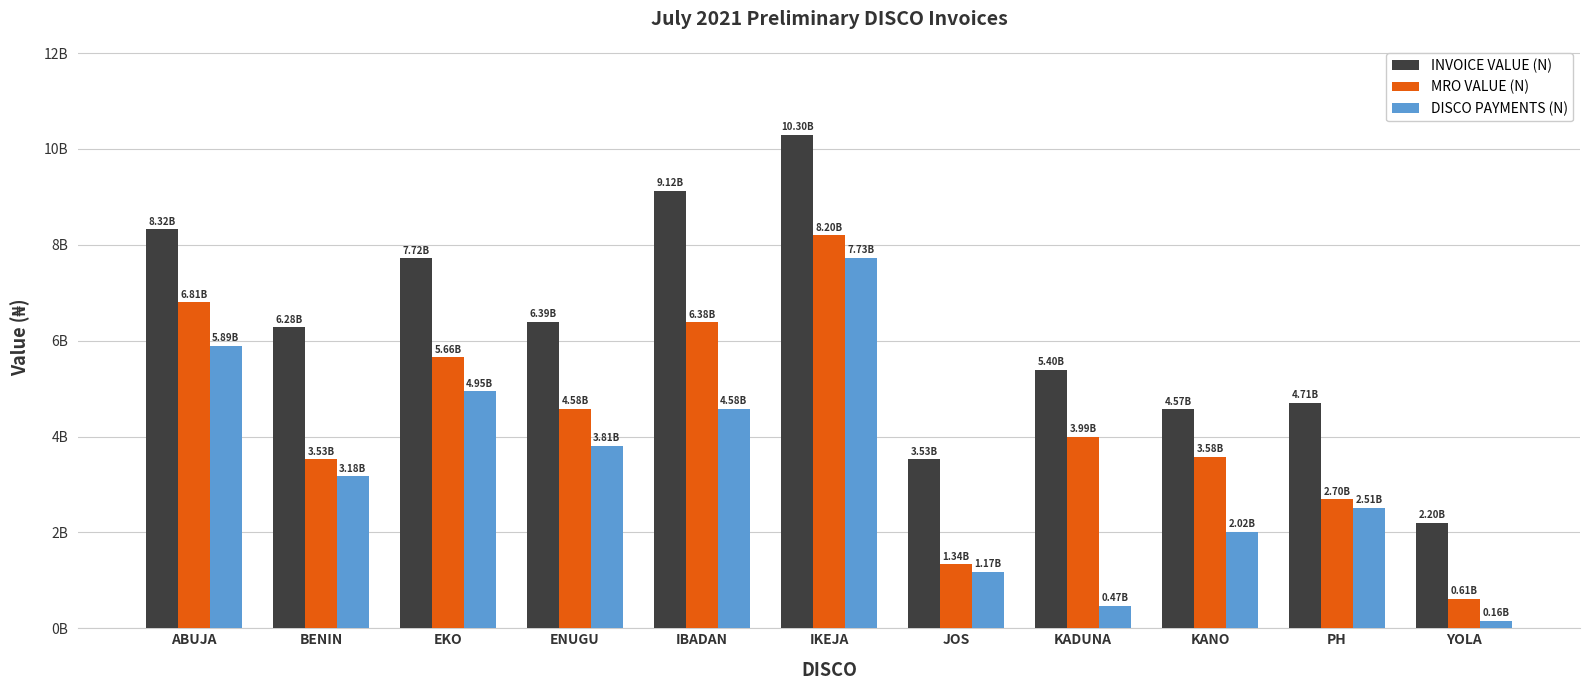

At IKEJA, list the series in order from largest to smallest.

INVOICE VALUE (N), MRO VALUE (N), DISCO PAYMENTS (N)